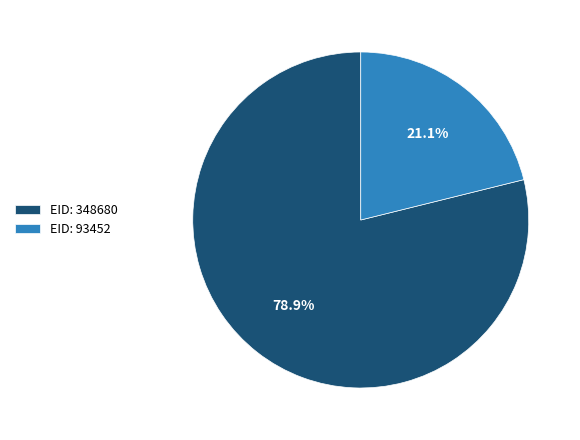

How many slices are in this pie chart?

2